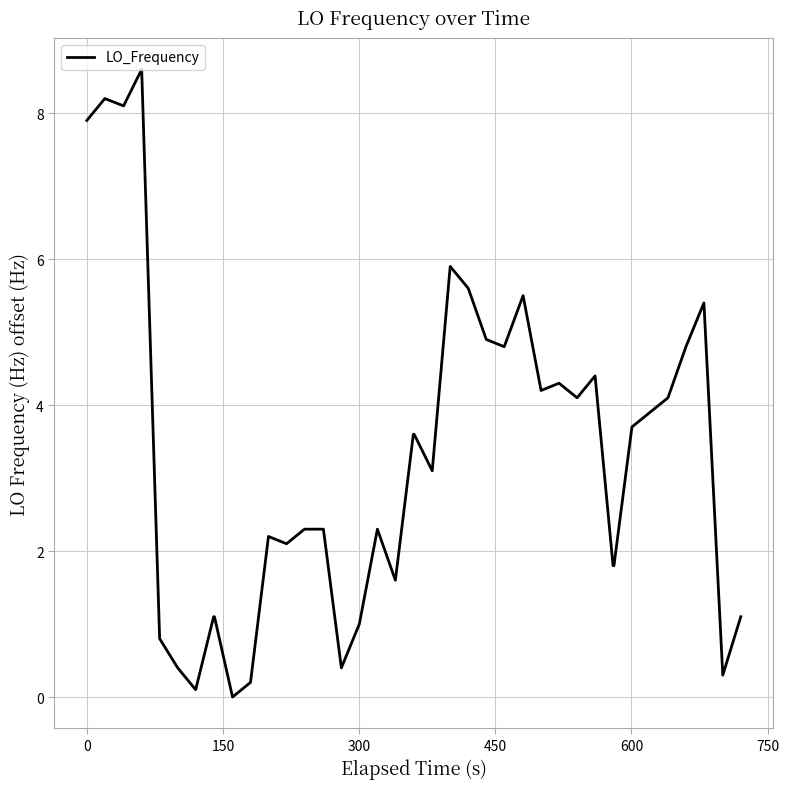

Count the number of data series in this chart.

1